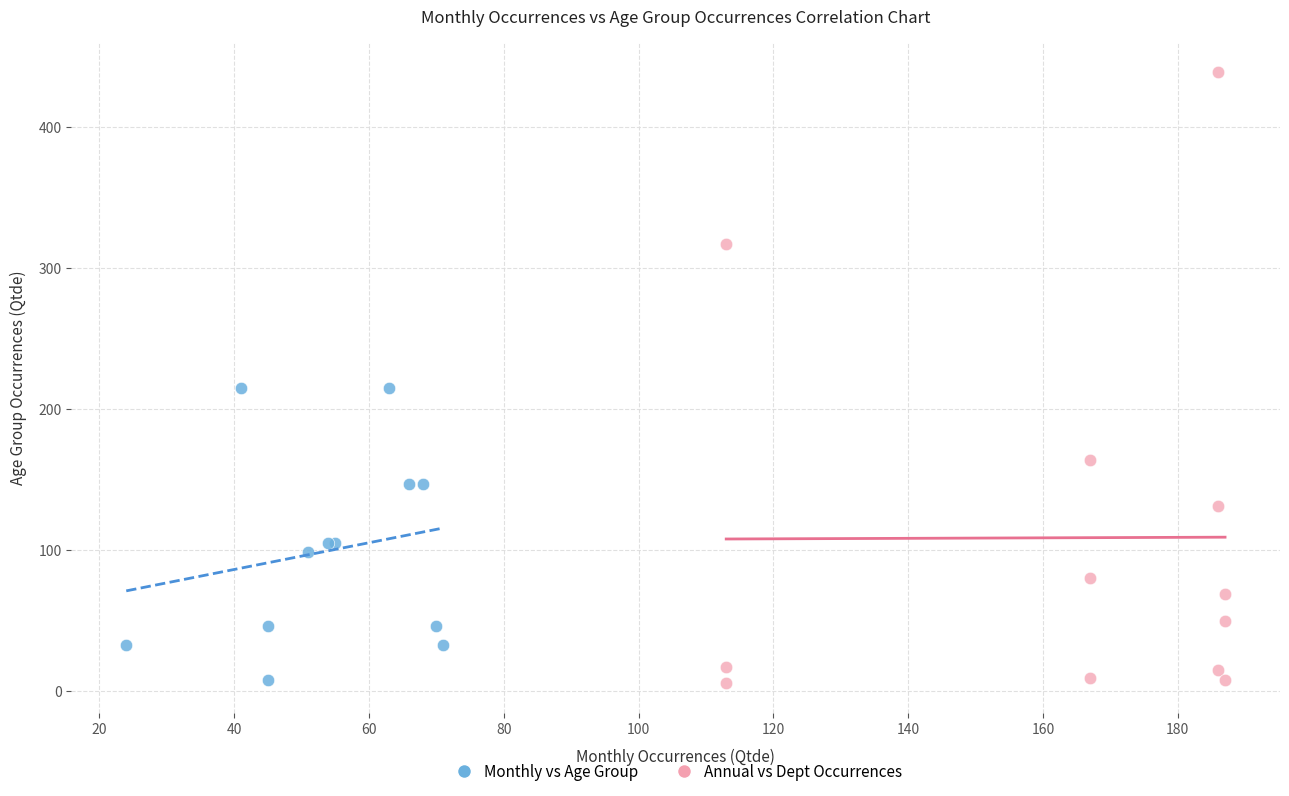

Which series contains the highest Y value?

Annual vs Dept Occurrences